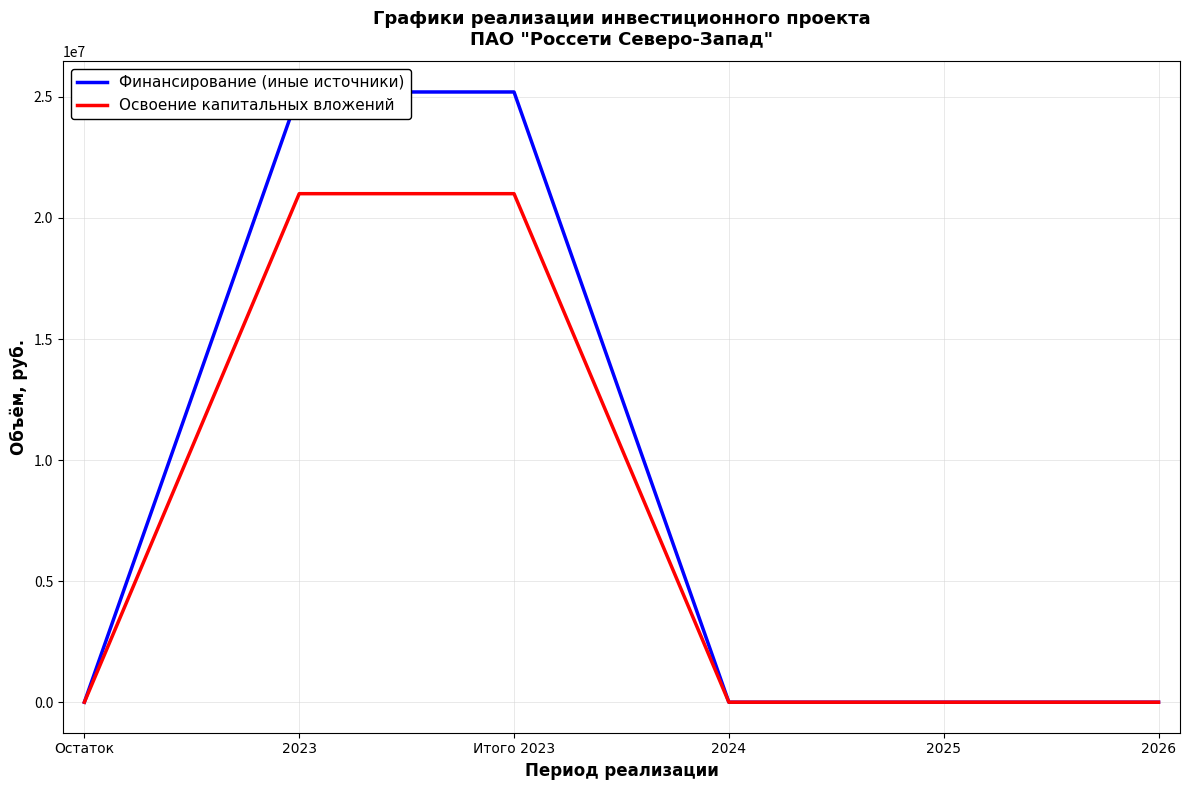

What is the label of the 5th point from the right?

2023